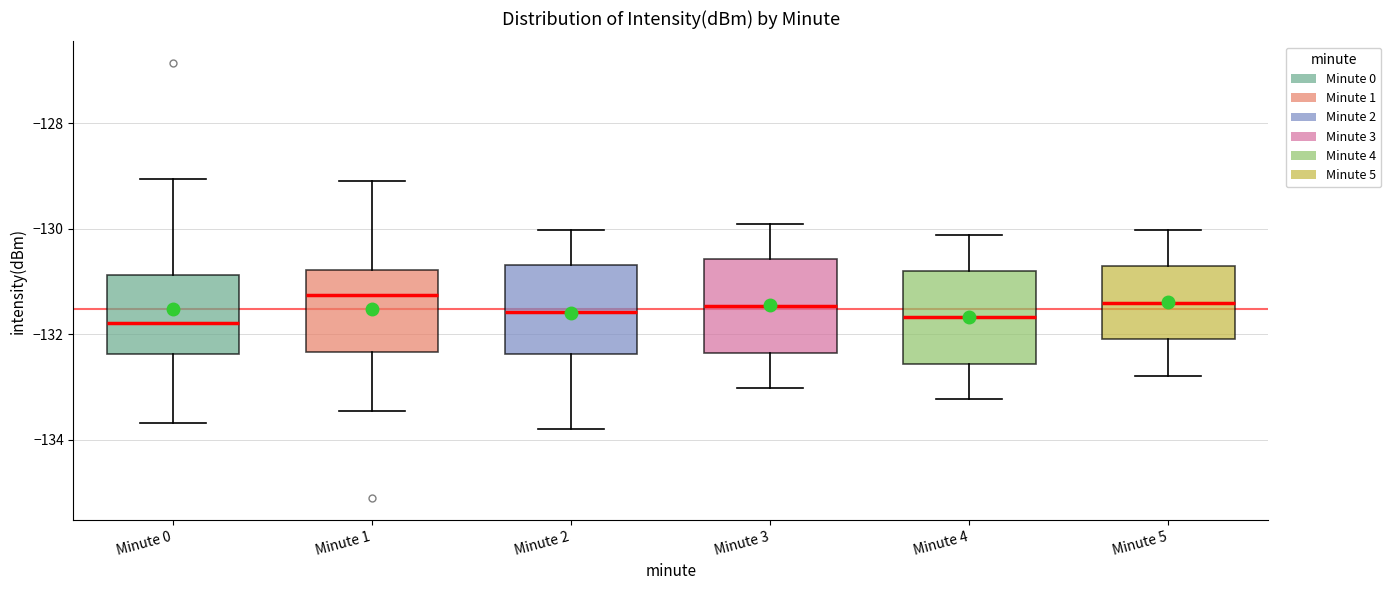

Where is the upper edge of the box for Minute 1 on the y-axis? The values are not printed on the chart, so give them approximately, as read against the axis.

-130.8